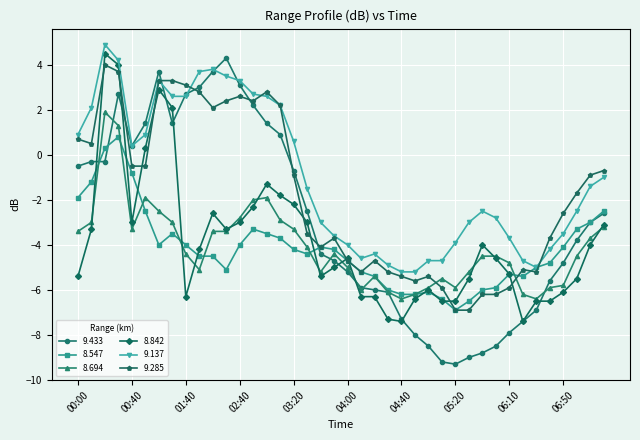

Which series has the largest total across all categories?

9.137